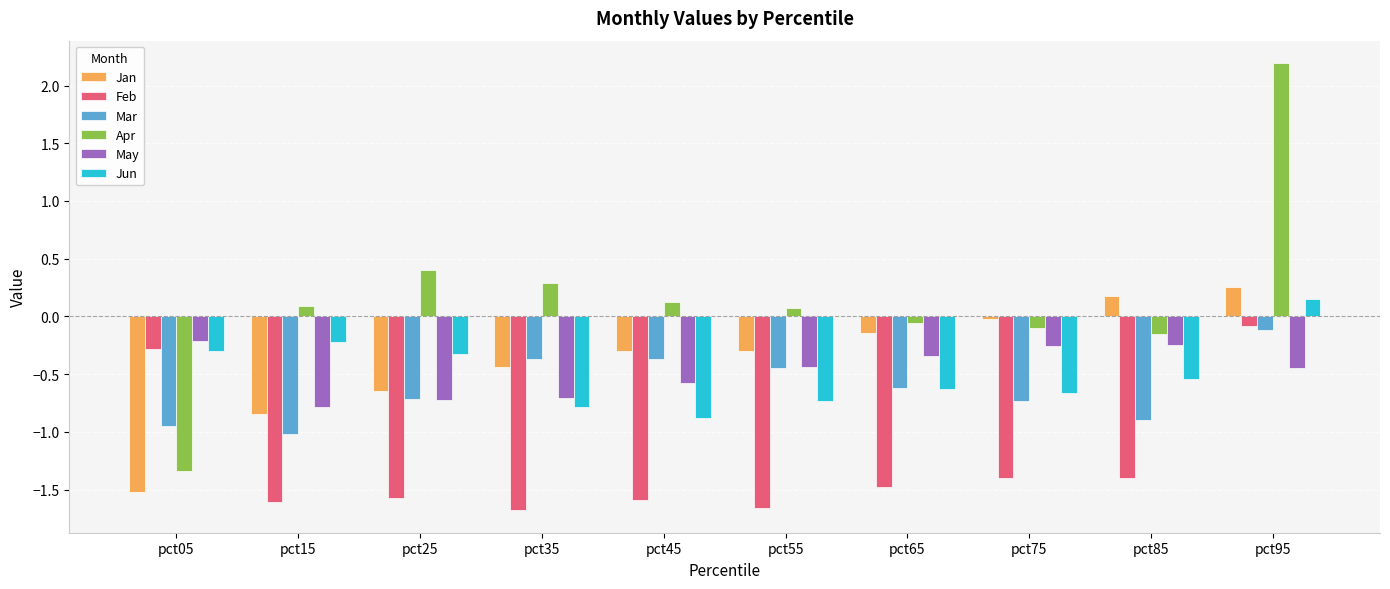

What is the sum of all Jan values?

-3.8